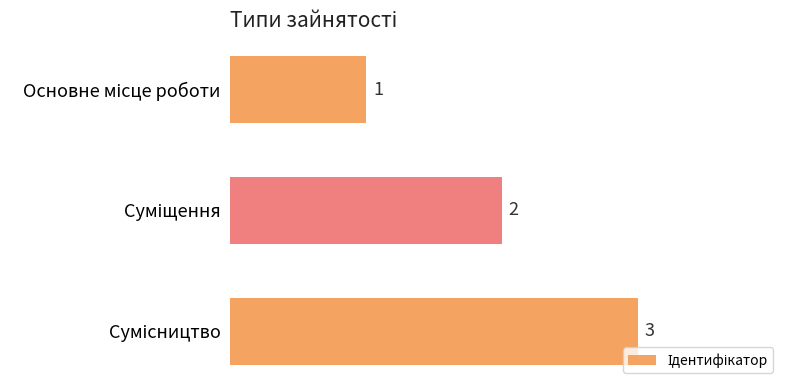

What is the greatest value displayed?

3